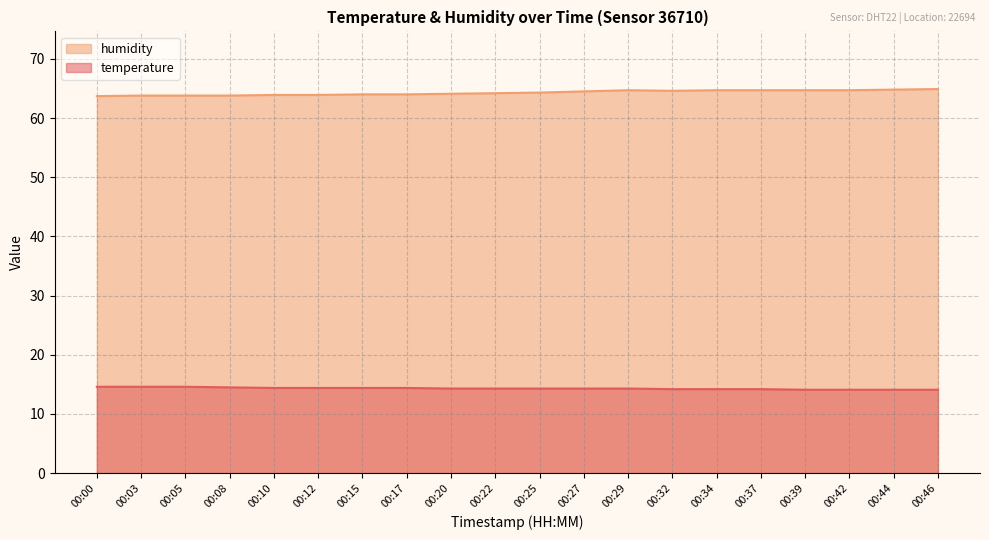

What is the spread (max minus min) of values at 00:22?

49.9